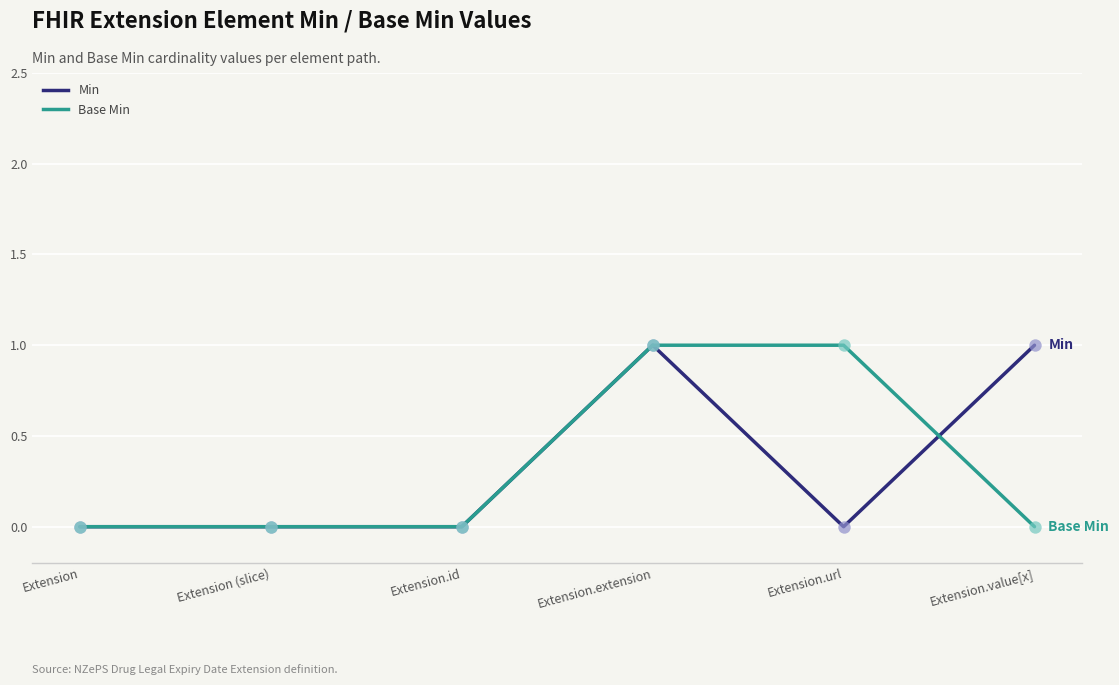

At which category is the sum across all series the highest?

Extension.extension